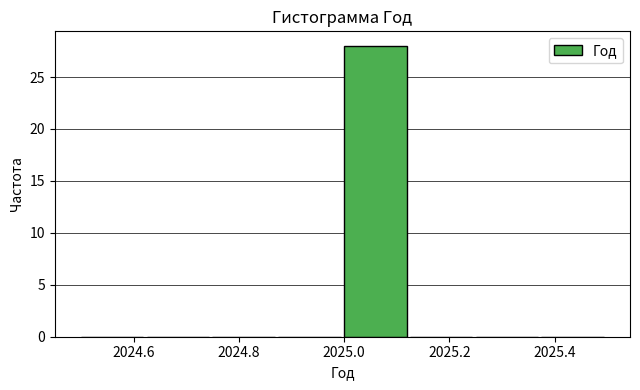

Reading left to right, transcribe this chart: for each bar, give the range it covers on the x-axis and its height. Neither the bar edges nor the heights are printed on the chart, so give them approximately, as read against the axes.

2024.500 to 2024.625: 0
2024.625 to 2024.750: 0
2024.750 to 2024.875: 0
2024.875 to 2025.000: 0
2025.000 to 2025.125: 28
2025.125 to 2025.250: 0
2025.250 to 2025.375: 0
2025.375 to 2025.500: 0